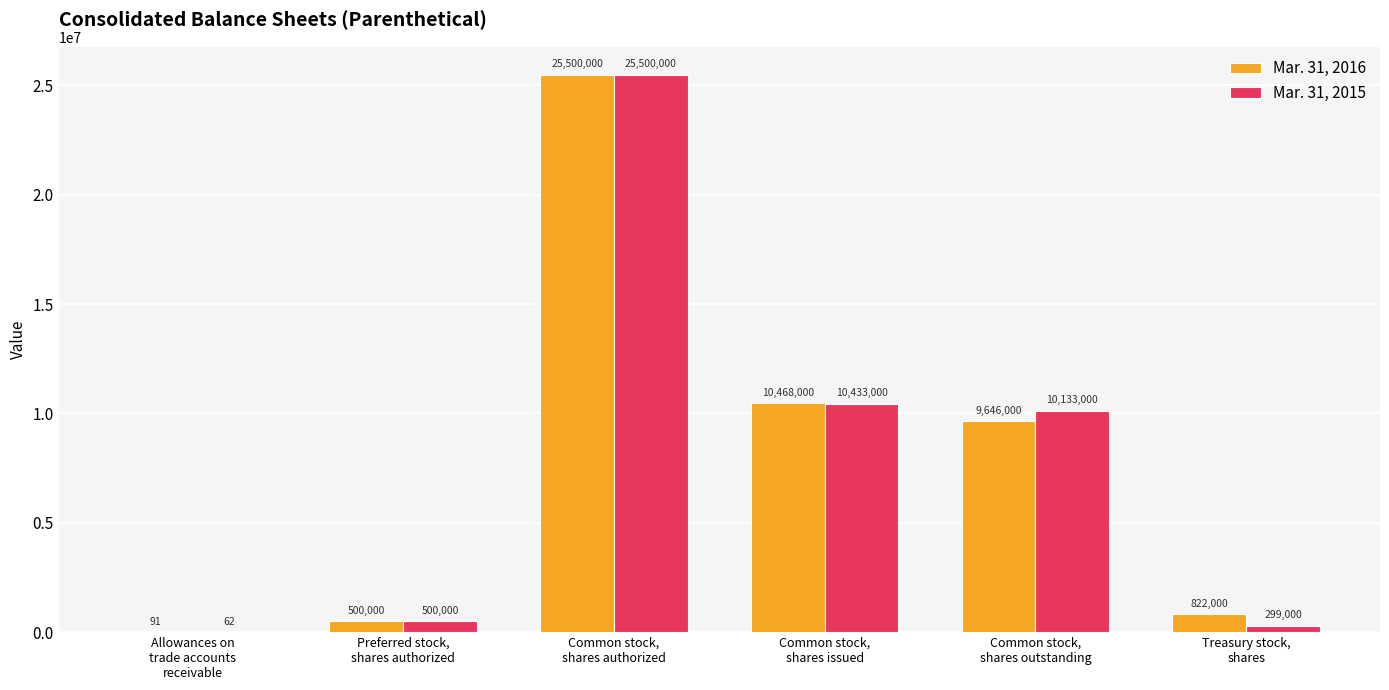

What is the sum of all Mar. 31, 2016 values?

46936091